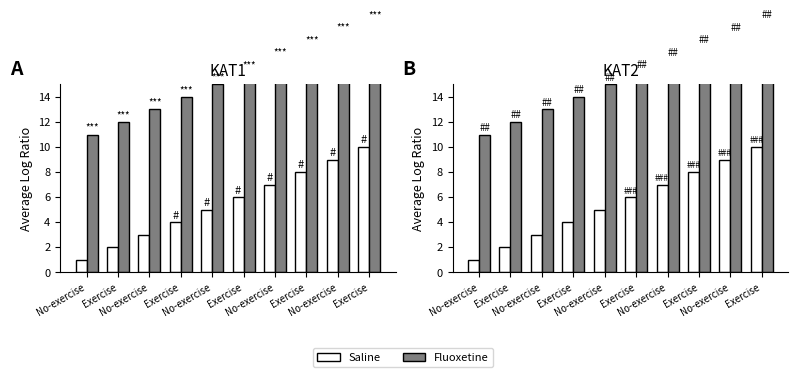

Reading right to left, list all the values displayed in this chart.

Saline: Exercise=10	No-exercise=9	Exercise=8	No-exercise=7	Exercise=6	No-exercise=5	Exercise=4	No-exercise=3	Exercise=2	No-exercise=1
Fluoxetine: Exercise=20	No-exercise=19	Exercise=18	No-exercise=17	Exercise=16	No-exercise=15	Exercise=14	No-exercise=13	Exercise=12	No-exercise=11